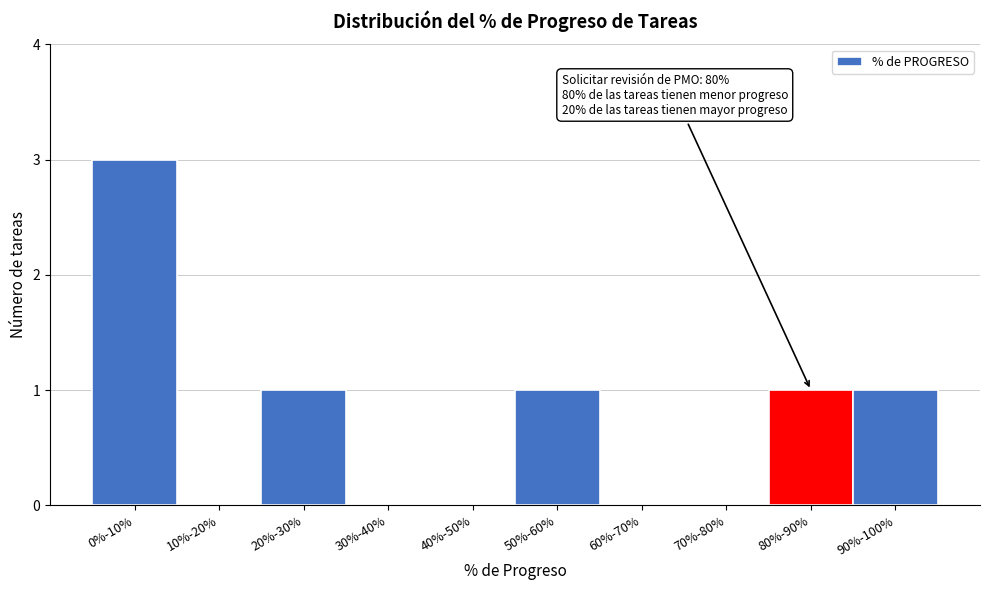

Reading left to right, what are all the values shown in this chart?

0%-10%=3	10%-20%=0	20%-30%=1	30%-40%=0	40%-50%=0	50%-60%=1	60%-70%=0	70%-80%=0	80%-90%=1	90%-100%=1